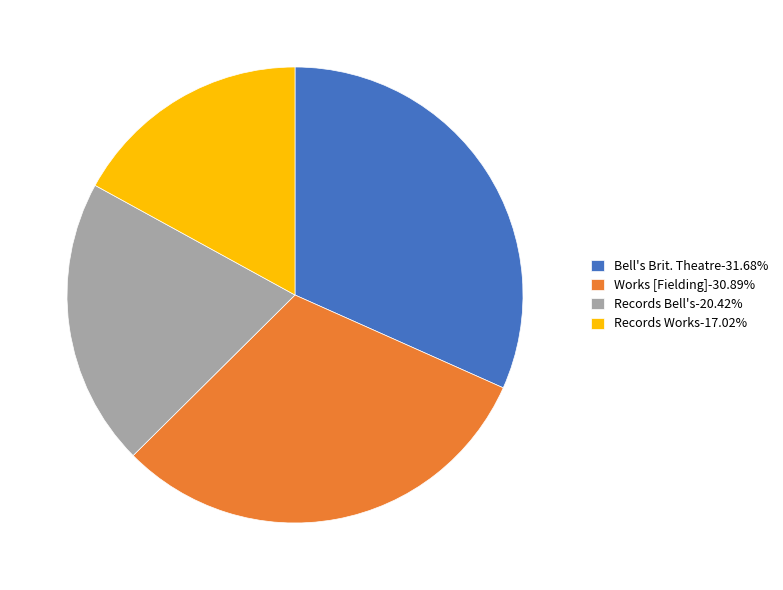

How many slices are in this pie chart?

4